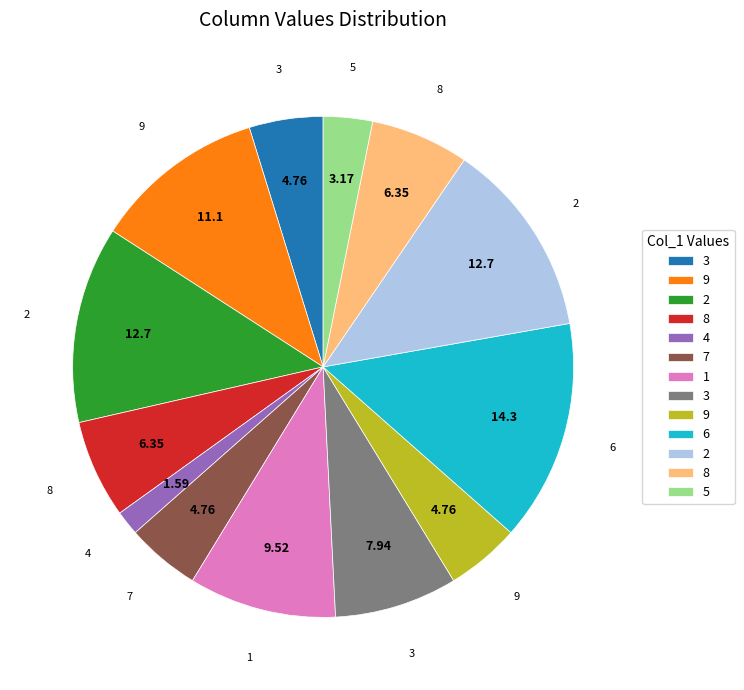

Does any single category account for the majority?

No